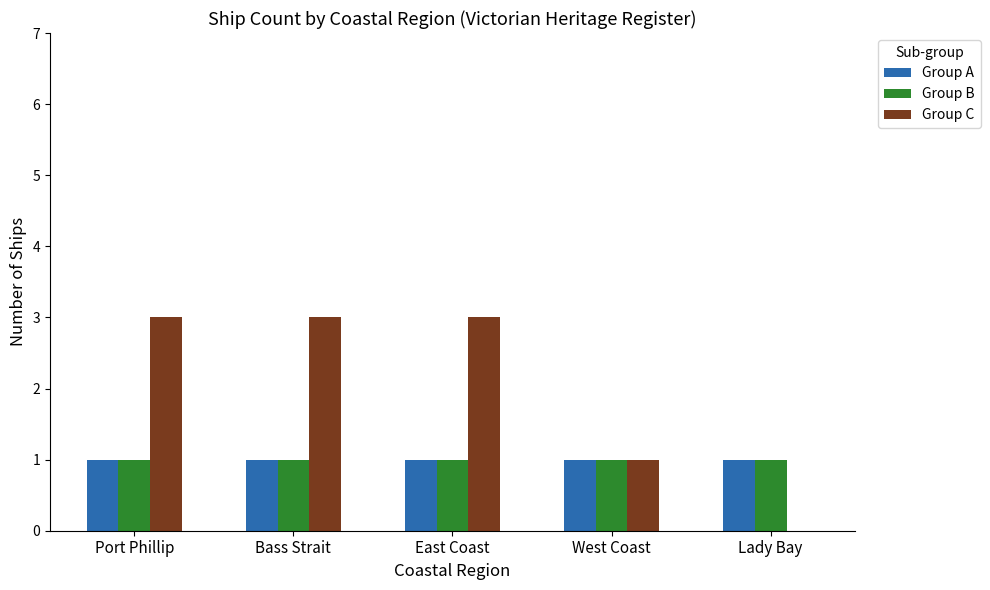

Is it true that Group A equals 1 at West Coast?

True